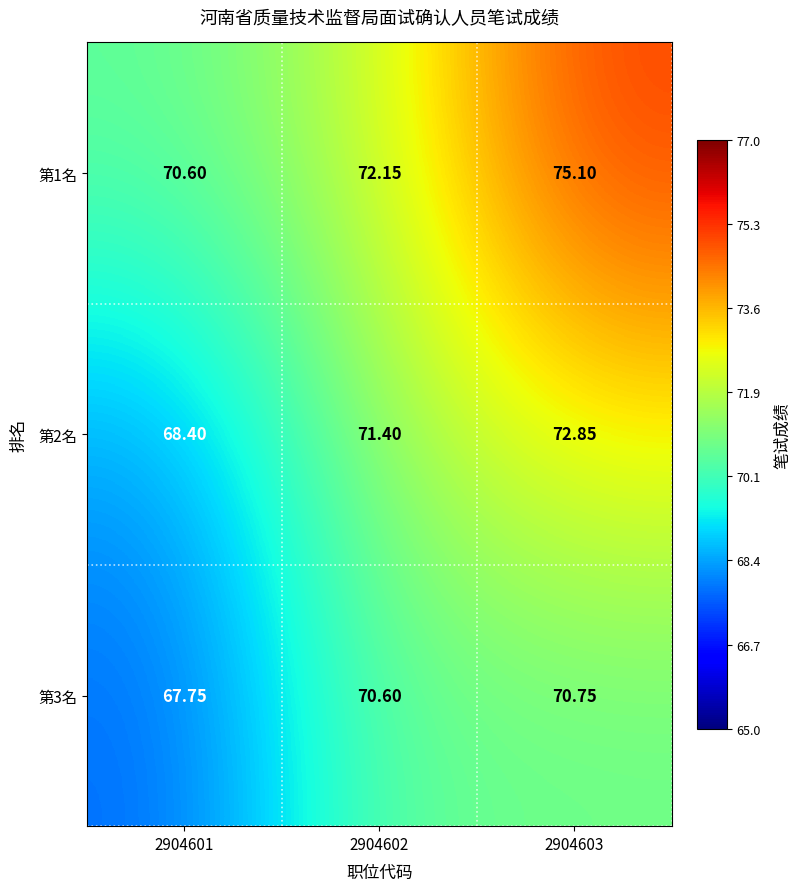

Is the value of 第3名 at 2904603 greater than the value of 第2名 at 2904603?

No